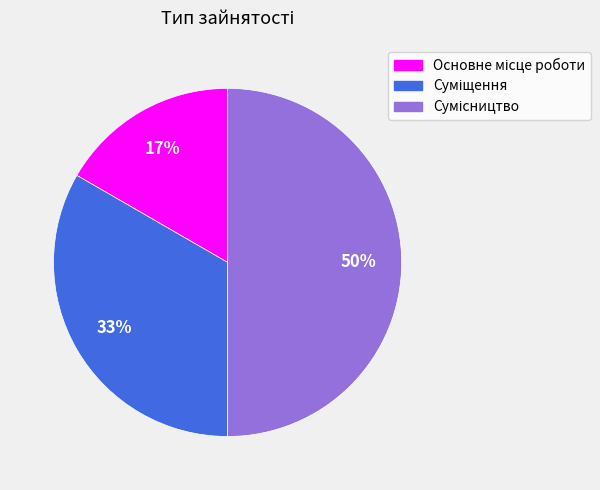

To the nearest percent, what is the difference between the largest and smallest slice percentages?

33%